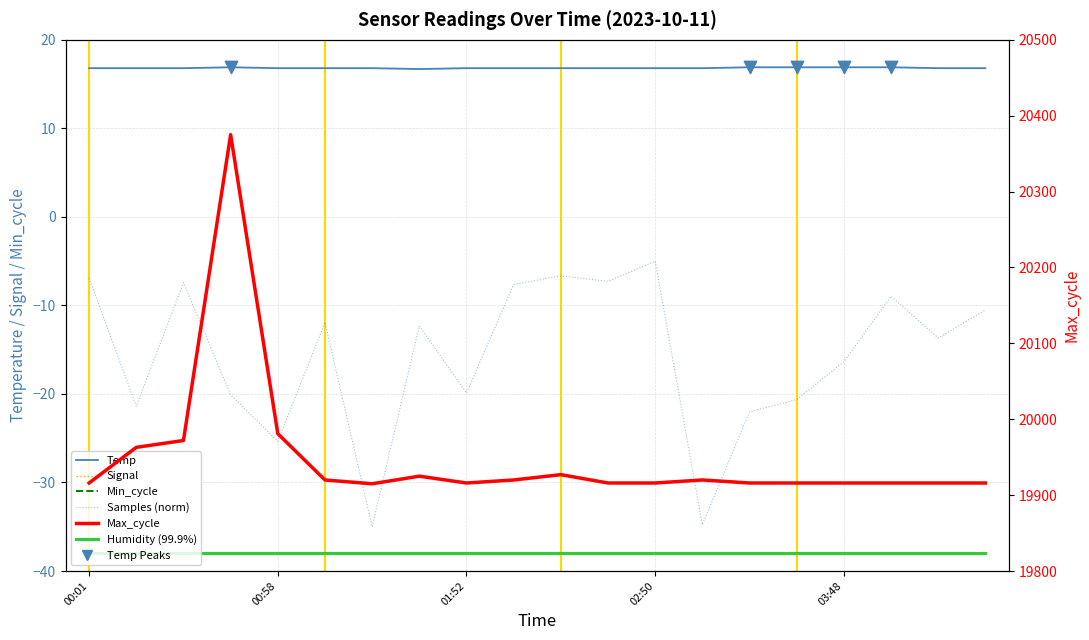

Which series has the largest total across all categories?

Max_cycle